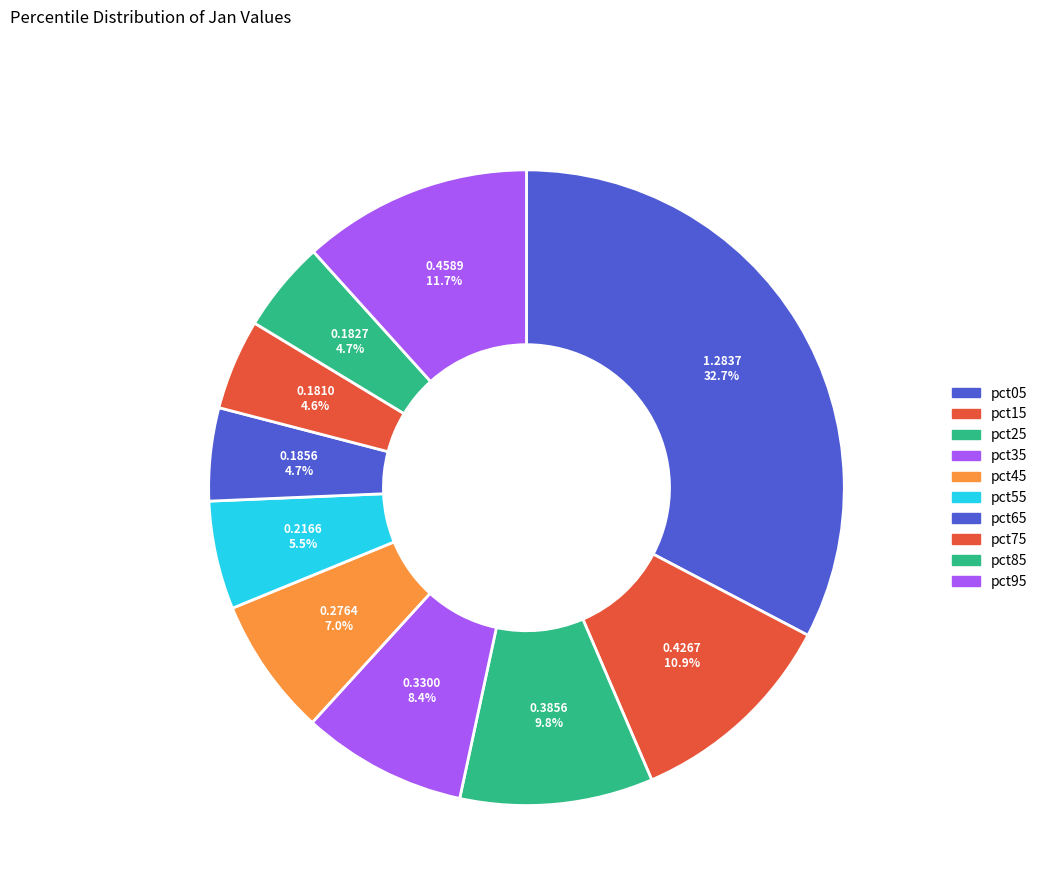

Rank the categories by value from lowest to highest.

pct75, pct85, pct65, pct55, pct45, pct35, pct25, pct15, pct95, pct05